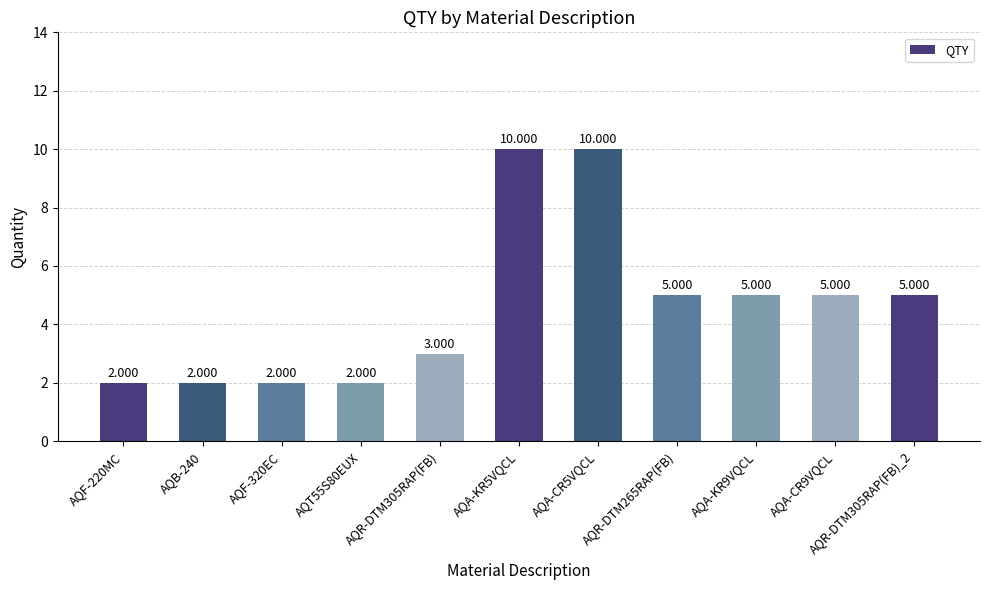

Reading right to left, list all the values displayed in this chart.

5	5	5	5	10	10	3	2	2	2	2